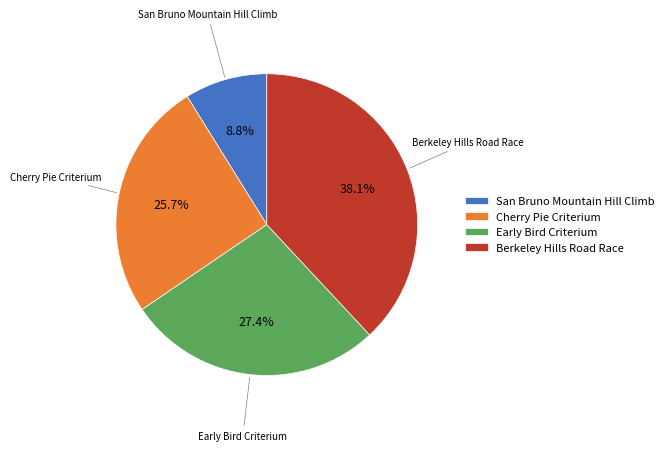

What percentage do Early Bird Criterium and Cherry Pie Criterium together represent?

53.1%